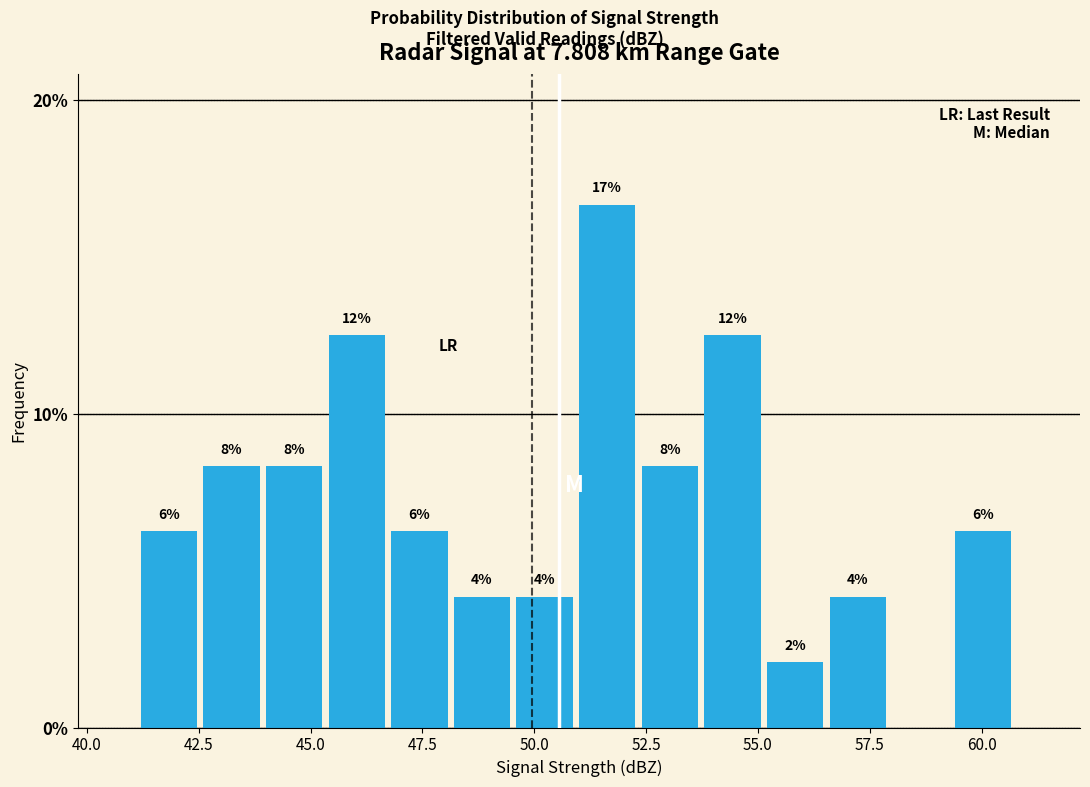

Around what value on the x-axis is the tallest bar? Give the approximate position of its centre, as read against the axis.

51.5